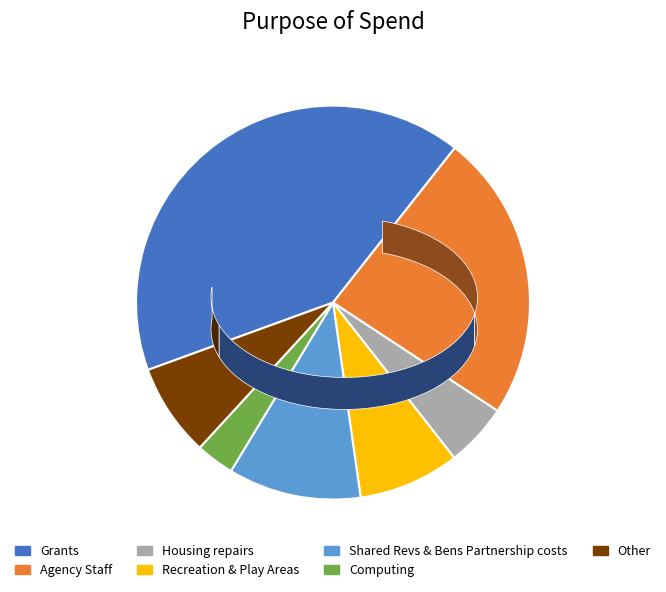

Is there any slice that represents more than half of the pie?

No